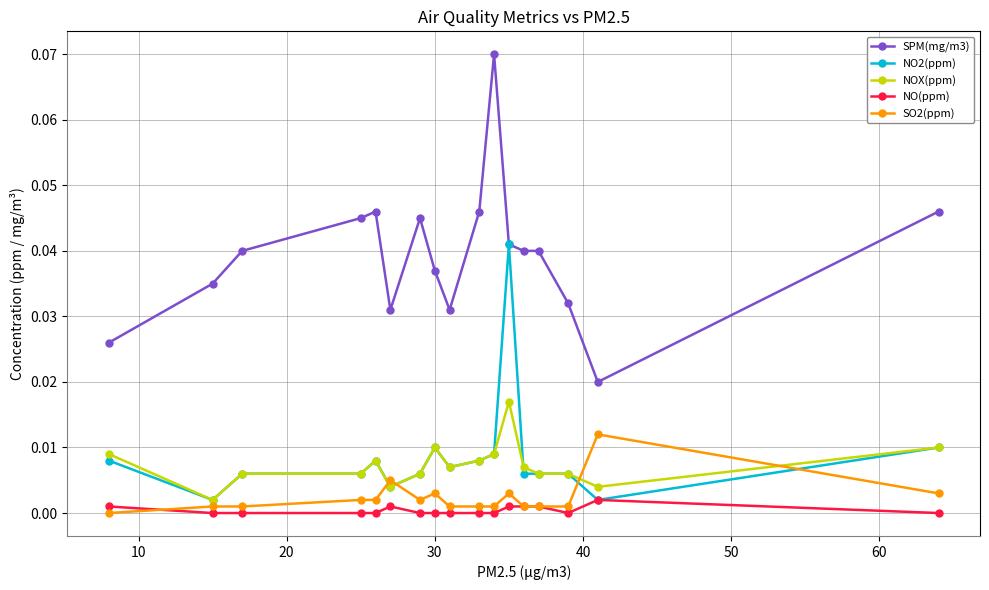

Which series has the largest total across all categories?

SPM(mg/m3)